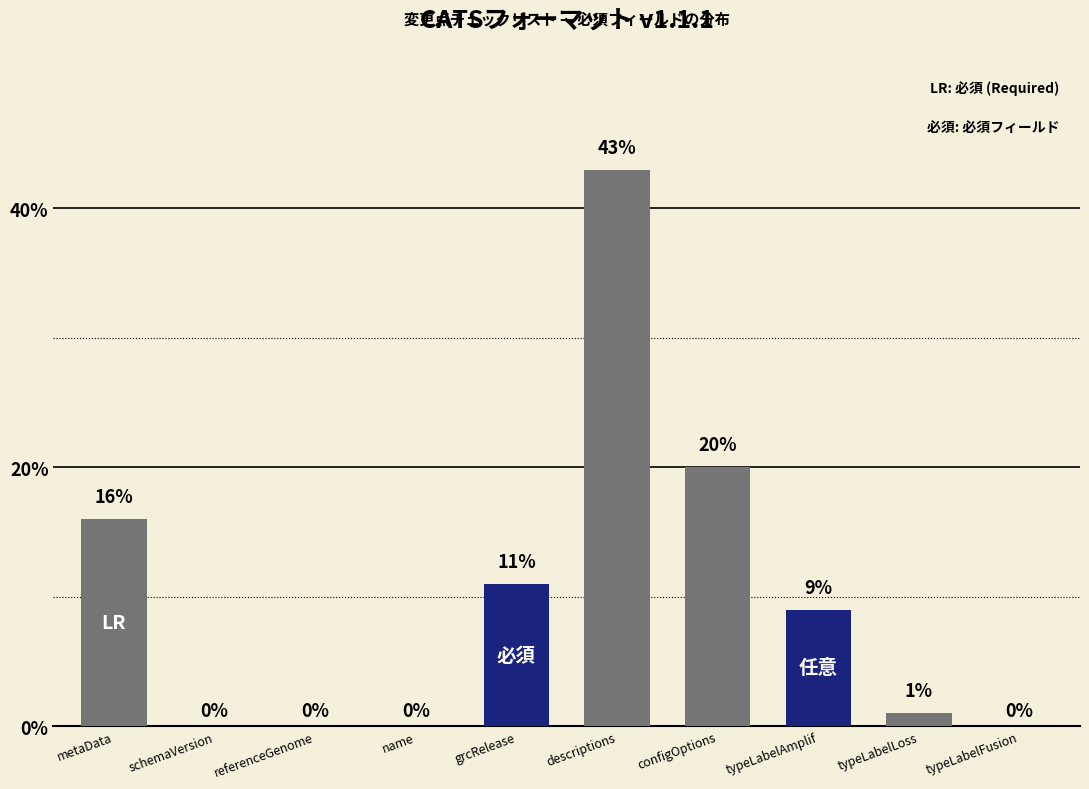

What is the maximum value shown in the chart?

43